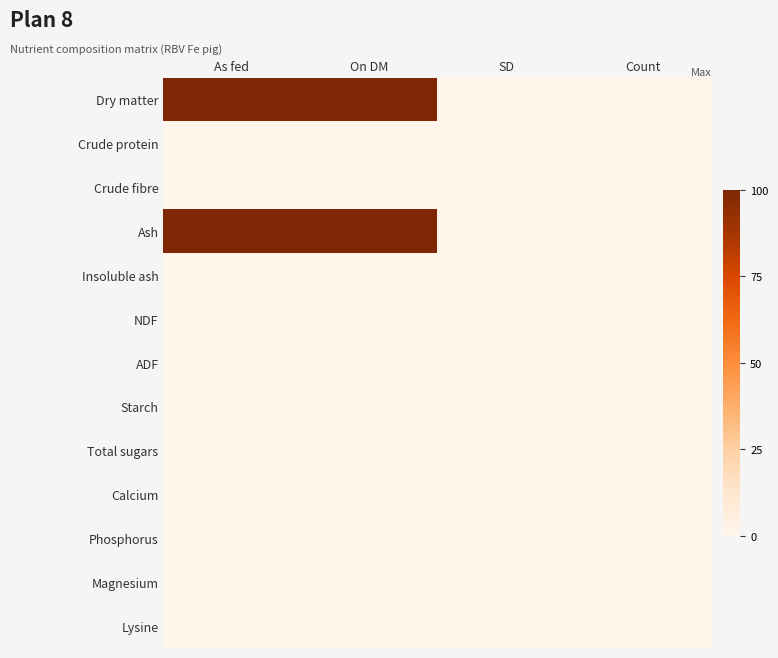

Reading left to right, list all the values displayed in this chart.

Dry matter: As fed=99.9	On DM=100.0	SD=0.0	Count=0.0
Crude protein: As fed=0.0	On DM=0.0	SD=0.0	Count=0.0
Crude fibre: As fed=0.0	On DM=0.0	SD=0.0	Count=0.0
Ash: As fed=99.9	On DM=100.0	SD=0.0	Count=0.0
Insoluble ash: As fed=0.0	On DM=0.0	SD=0.0	Count=0.0
NDF: As fed=0.0	On DM=0.0	SD=0.0	Count=0.0
ADF: As fed=0.0	On DM=0.0	SD=0.0	Count=0.0
Starch: As fed=0.0	On DM=0.0	SD=0.0	Count=0.0
Total sugars: As fed=0.0	On DM=0.0	SD=0.0	Count=0.0
Calcium: As fed=0.0	On DM=0.0	SD=0.0	Count=0.0
Phosphorus: As fed=0.0	On DM=0.0	SD=0.0	Count=0.0
Magnesium: As fed=0.0	On DM=0.0	SD=0.0	Count=0.0
Lysine: As fed=0.0	On DM=0.0	SD=0.0	Count=0.0